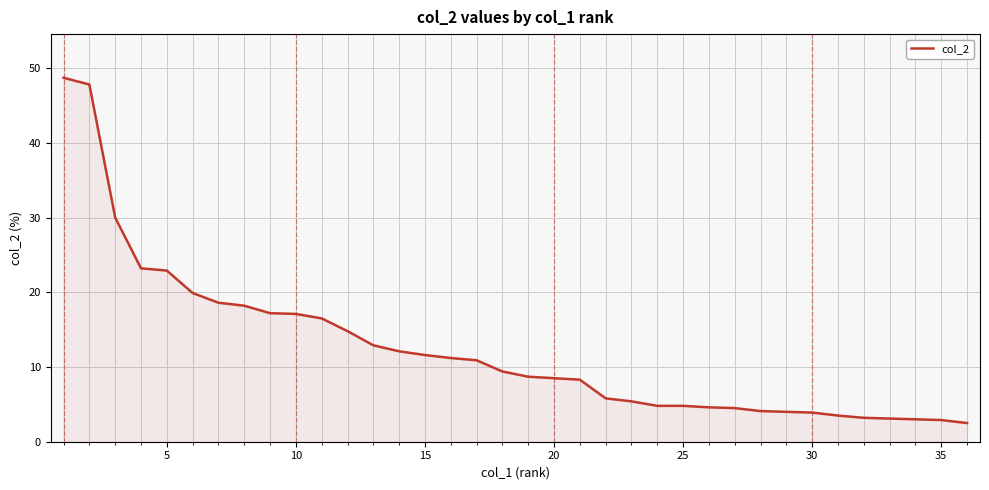

What is the smallest value displayed?

2.5